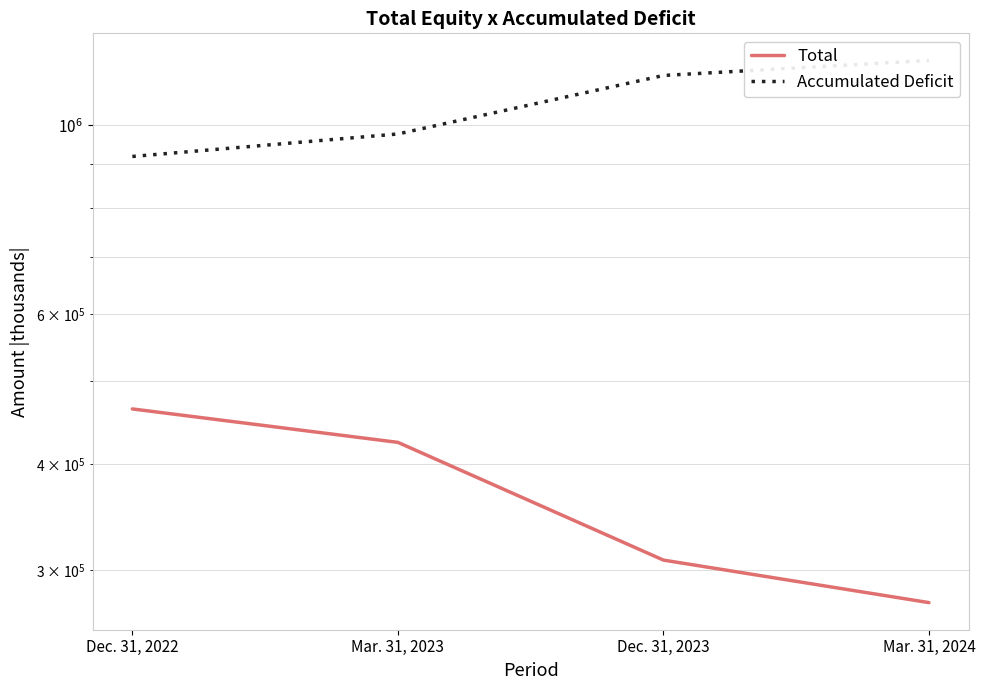

What is the difference between the highest and lowest values at Dec. 31, 2022?

454984